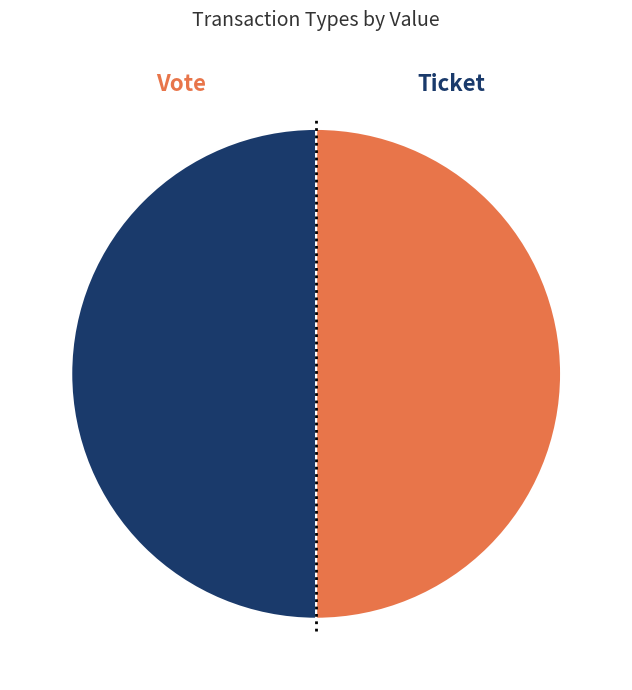

To the nearest percent, what is the average slice percentage?

50%